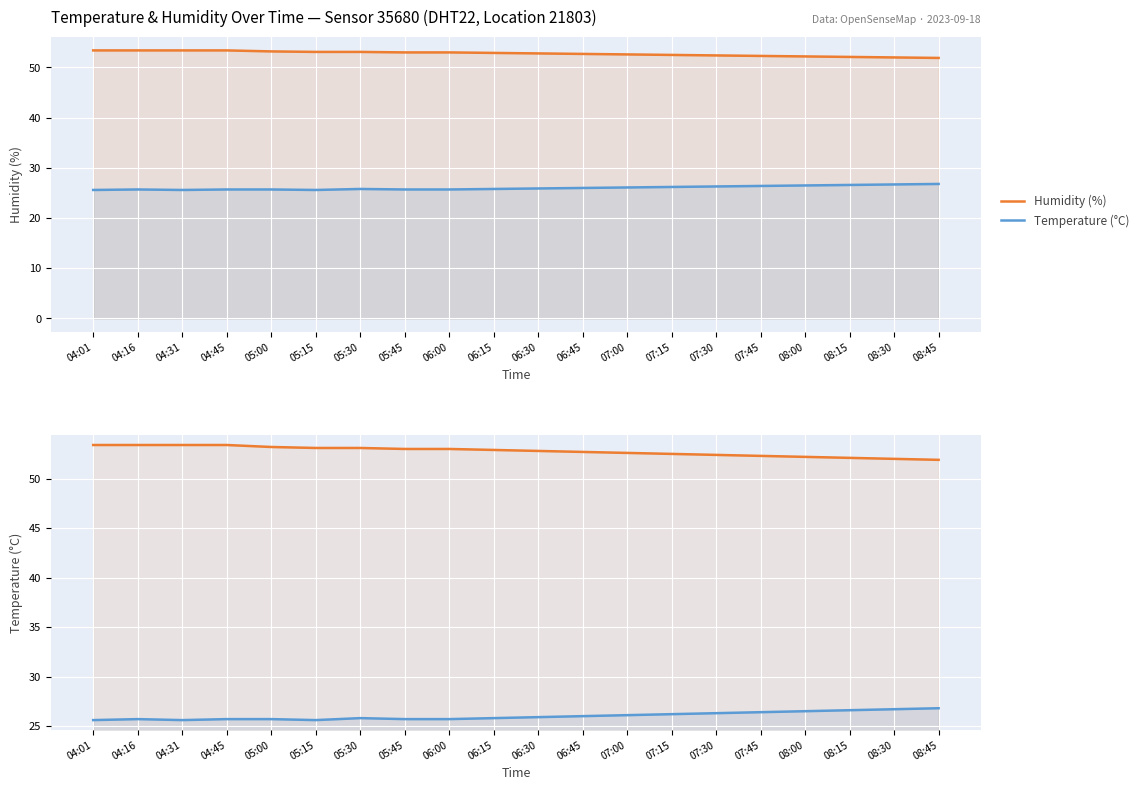

At which category is the sum across all series the highest?

04:16